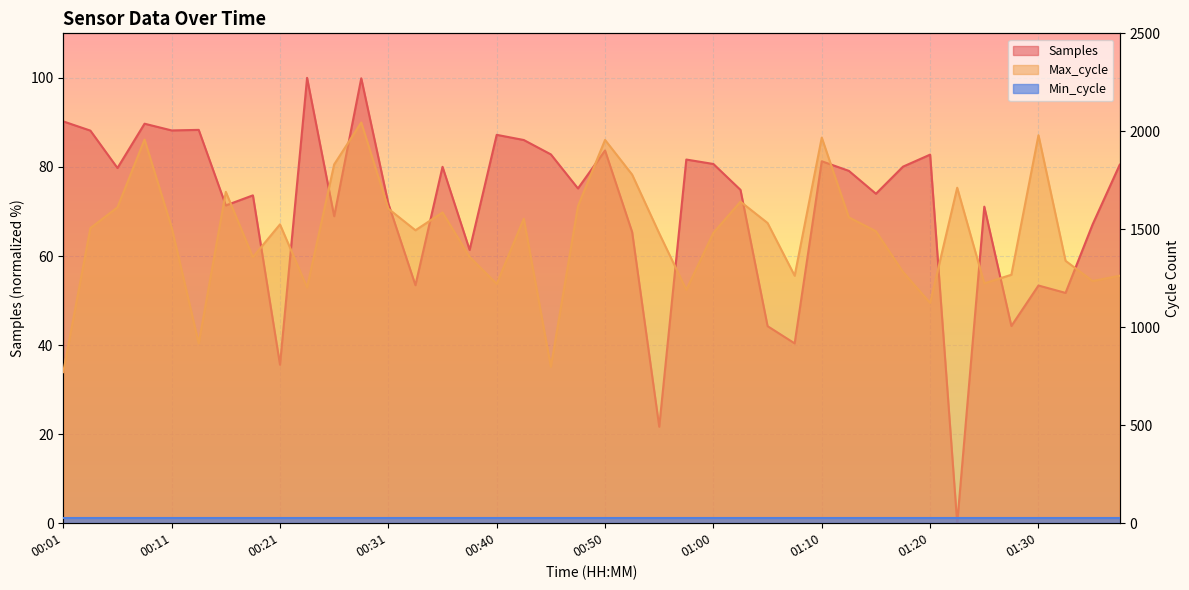

At which category does Max_cycle reach its first local valley?

00:14